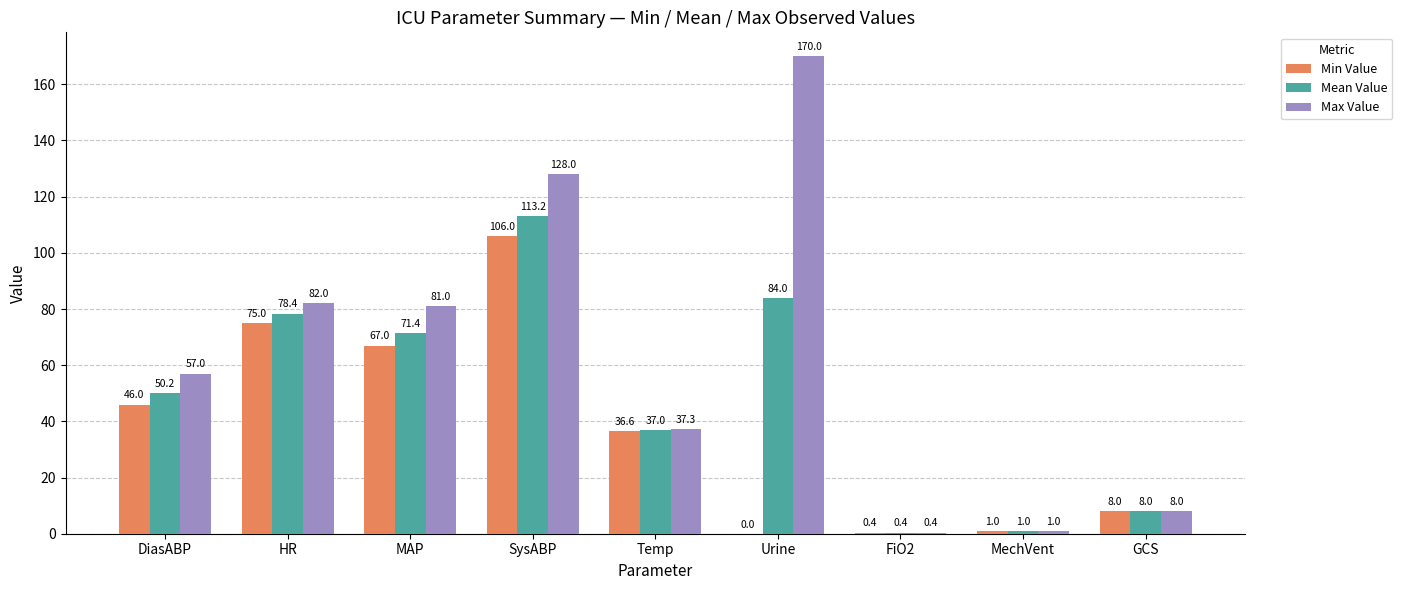

What is the sum of all Min Value values?

340.0